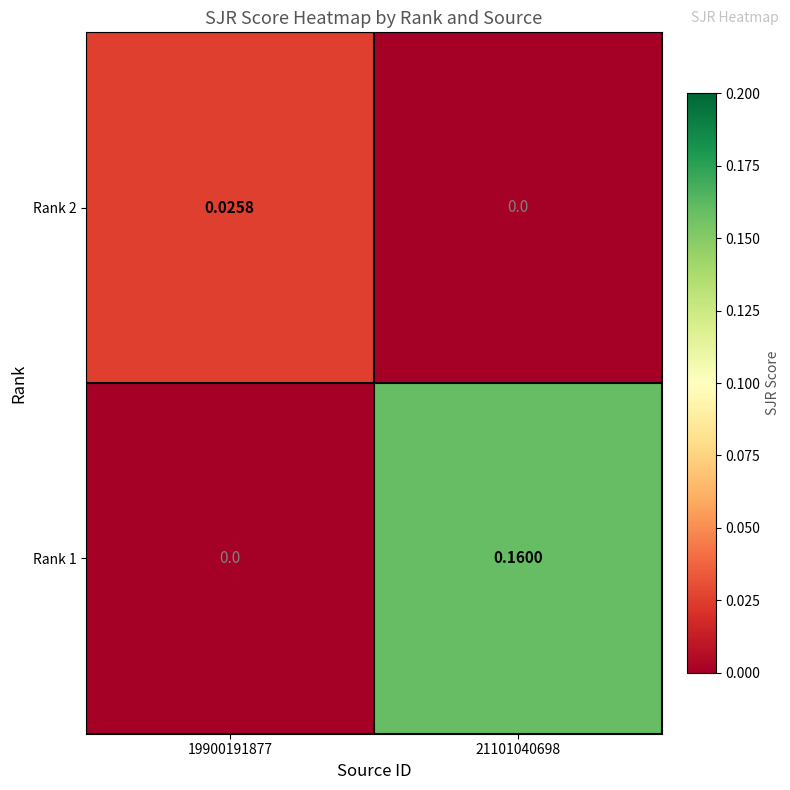

Is the value of Rank 2 at 19900191877 greater than the value of Rank 1 at 21101040698?

No